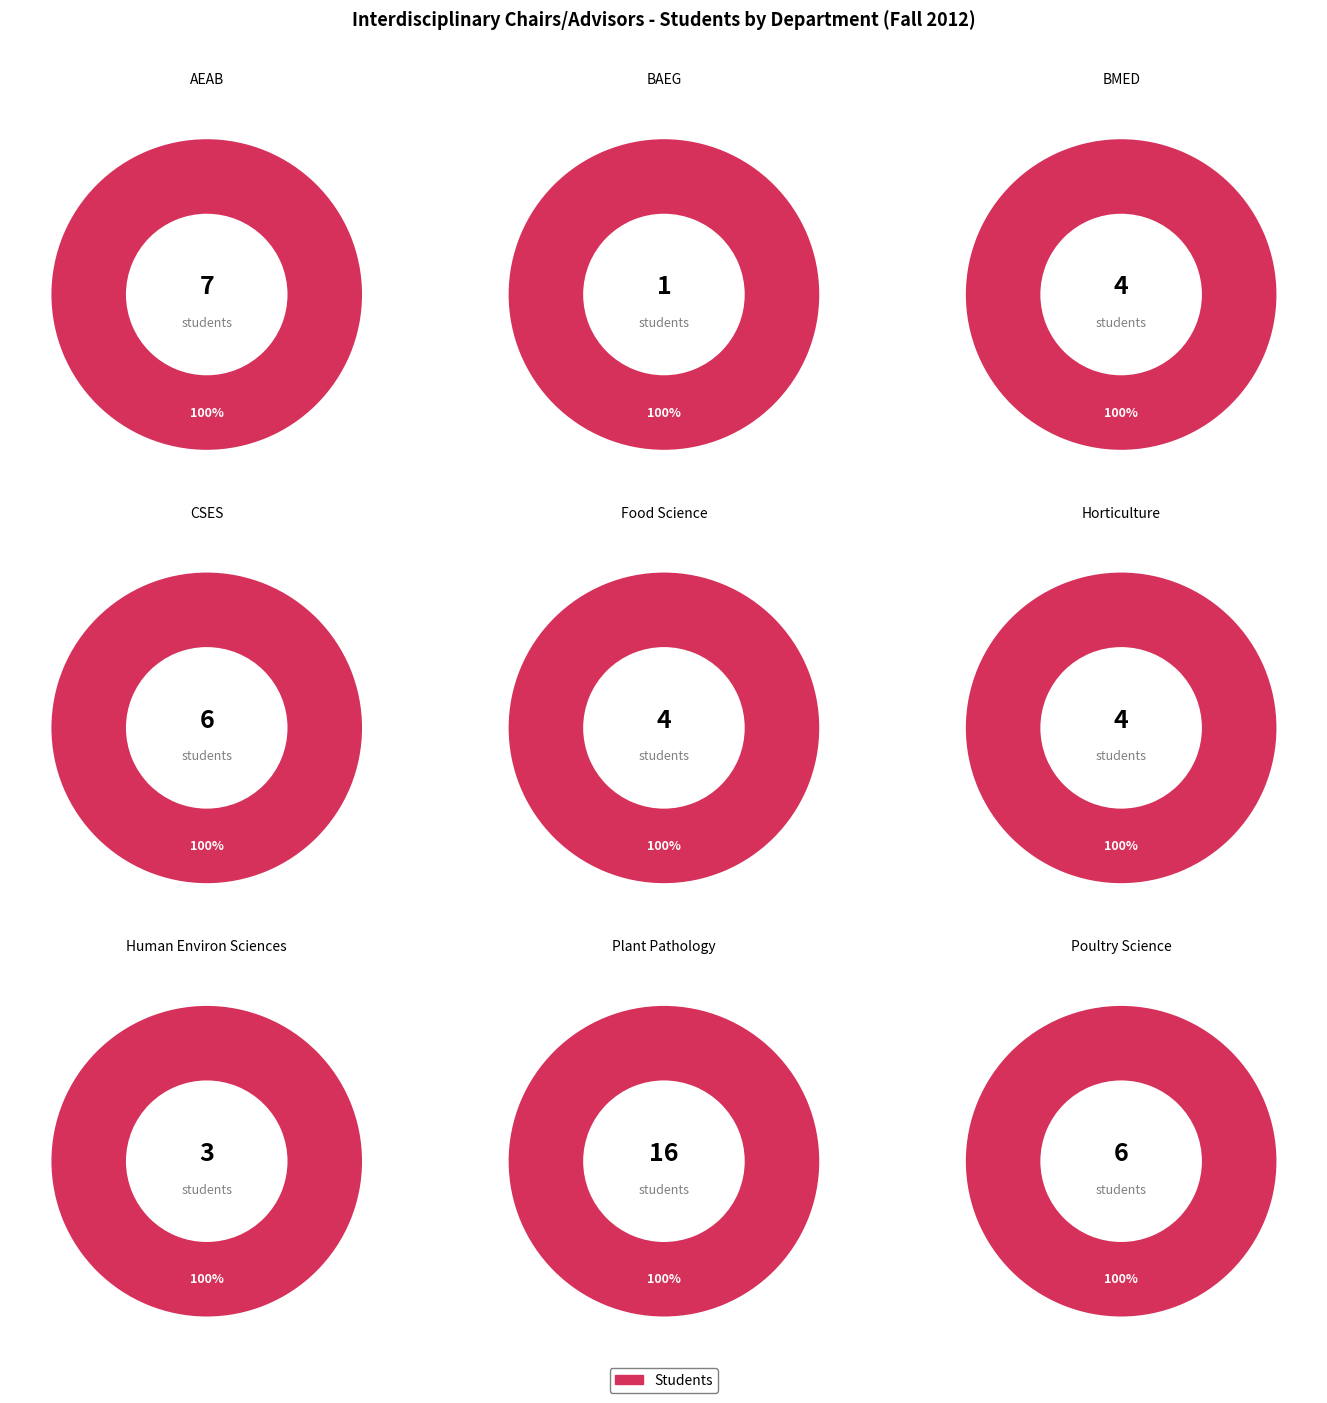

Rank the categories by value from highest to lowest.

Plant Pathology, AEAB, CSES, Poultry Science, BMED, Food Science, Horticulture, Human Environ Sciences, BAEG